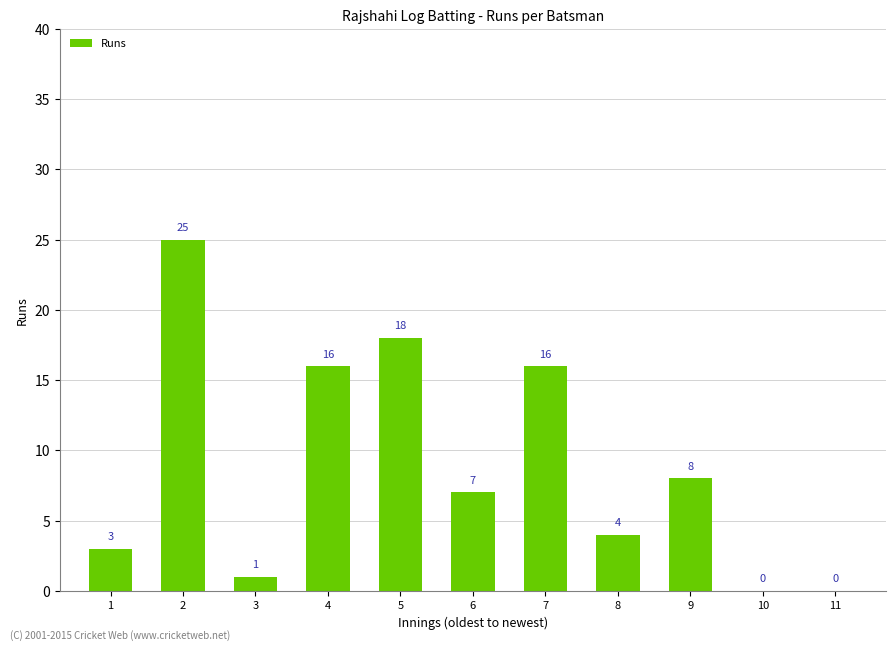

Count the number of data series in this chart.

1